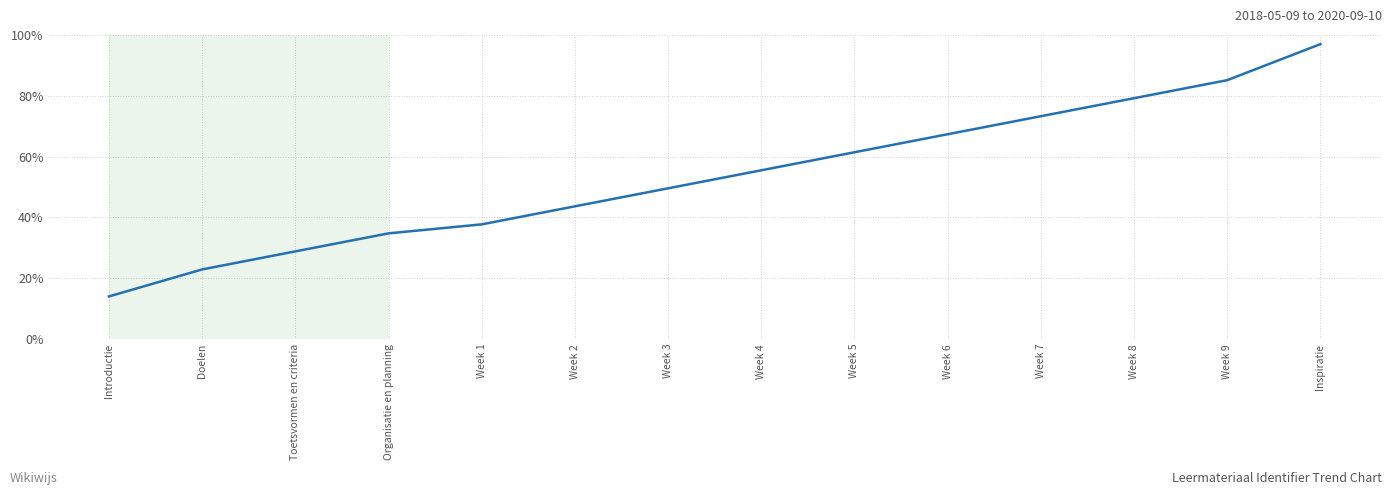

Reading left to right, transcribe all the data shown in this chart.

Introductie=14.0	Doelen=22.9	Toetsvormen en criteria=28.8	Organisatie en planning=34.8	Week 1=37.7	Week 2=43.6	Week 3=49.6	Week 4=55.5	Week 5=61.4	Week 6=67.4	Week 7=73.3	Week 8=79.2	Week 9=85.1	Inspiratie=97.0